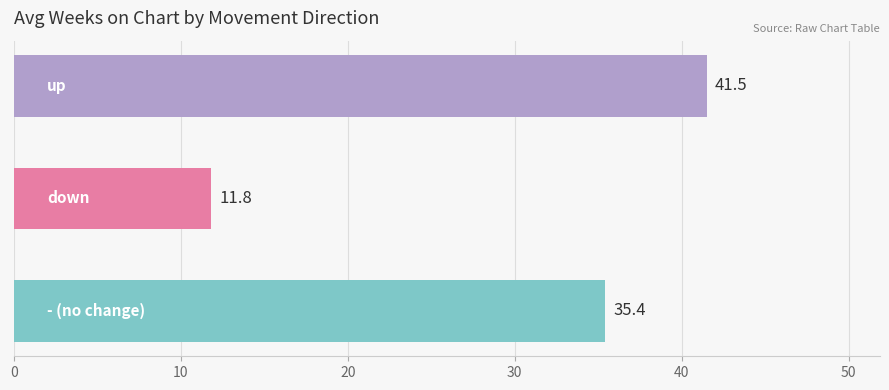

What is the sum of all values?

88.7